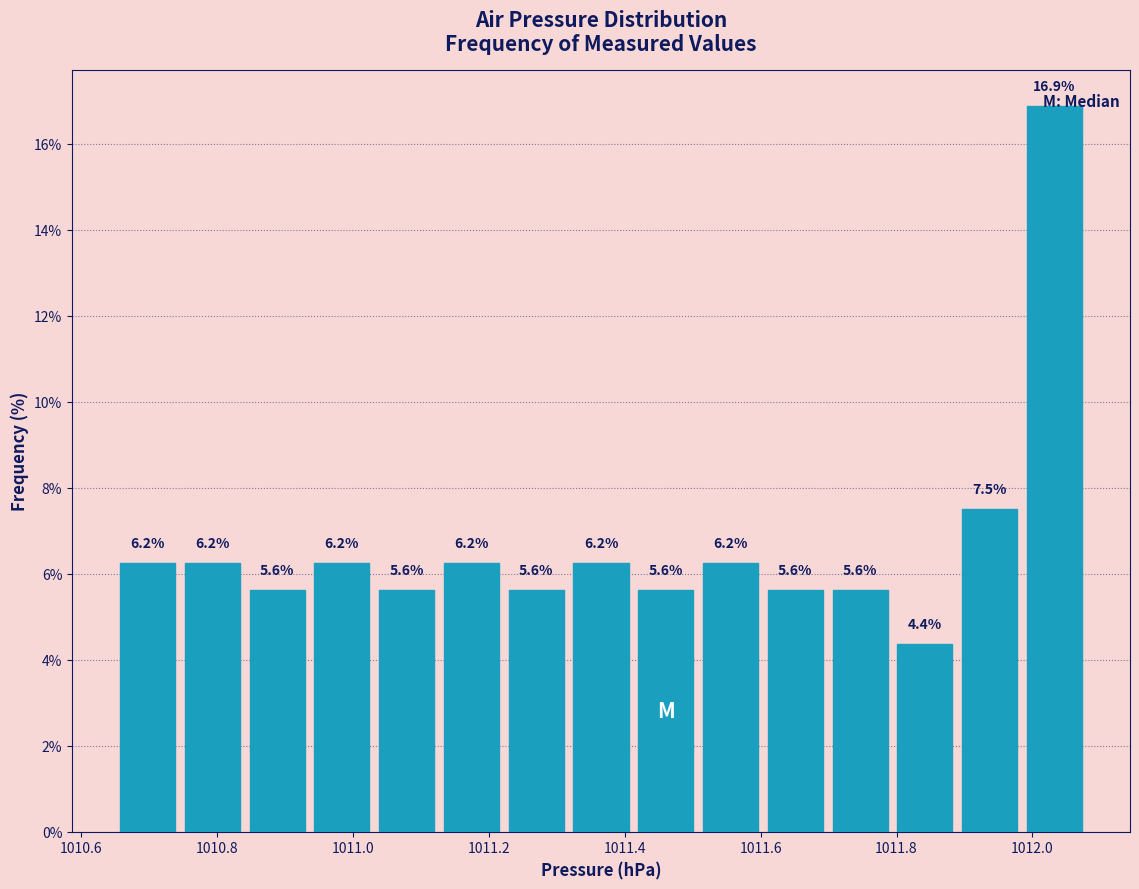

Reading left to right, transcribe this chart: for each bar, give the range it covers on the x-axis and its height. The bar edges are not printed on the chart, so give them approximately, as read against the axis.

1010.66 to 1010.74: 6.2
1010.74 to 1010.84: 6.2
1010.84 to 1010.94: 5.6
1010.94 to 1011.04: 6.2
1011.04 to 1011.12: 5.6
1011.12 to 1011.22: 6.2
1011.22 to 1011.32: 5.6
1011.32 to 1011.42: 6.2
1011.42 to 1011.50: 5.6
1011.50 to 1011.60: 6.2
1011.60 to 1011.70: 5.6
1011.70 to 1011.80: 5.6
1011.80 to 1011.88: 4.4
1011.88 to 1011.98: 7.5
1011.98 to 1012.08: 16.9